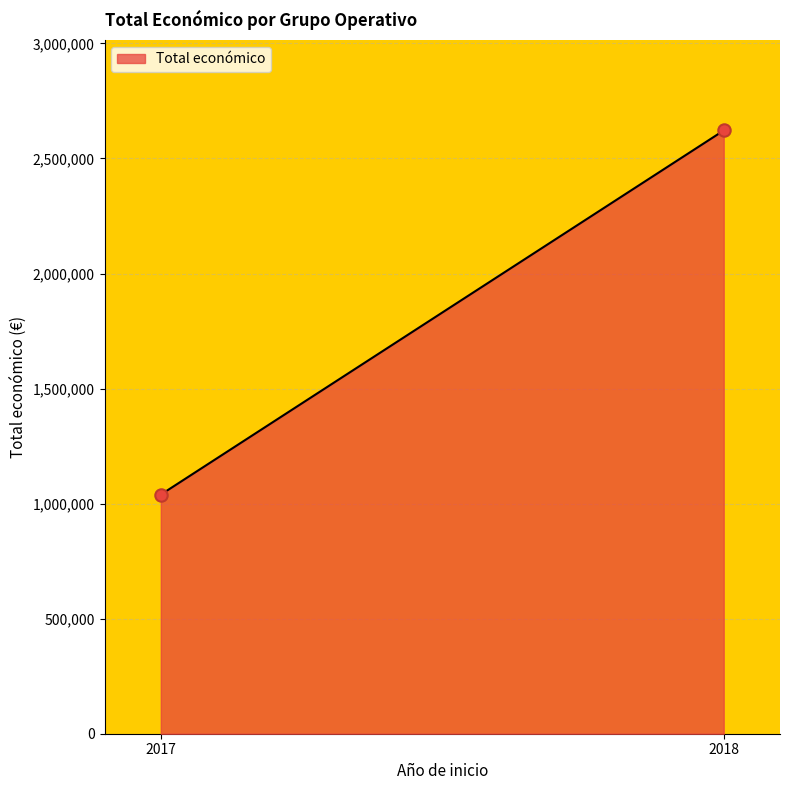

What is the minimum value shown in the chart?

1039156.0